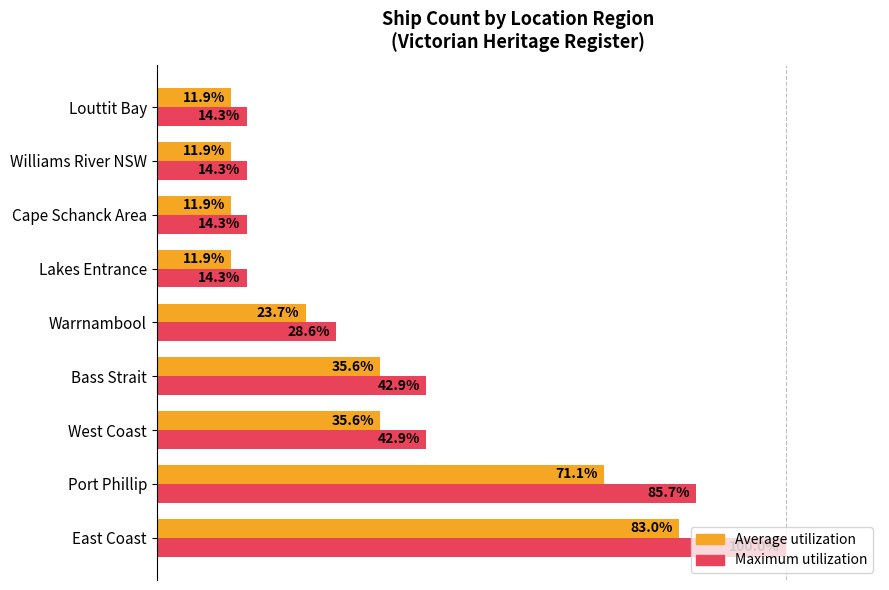

Which category has the highest value across all series?

East Coast